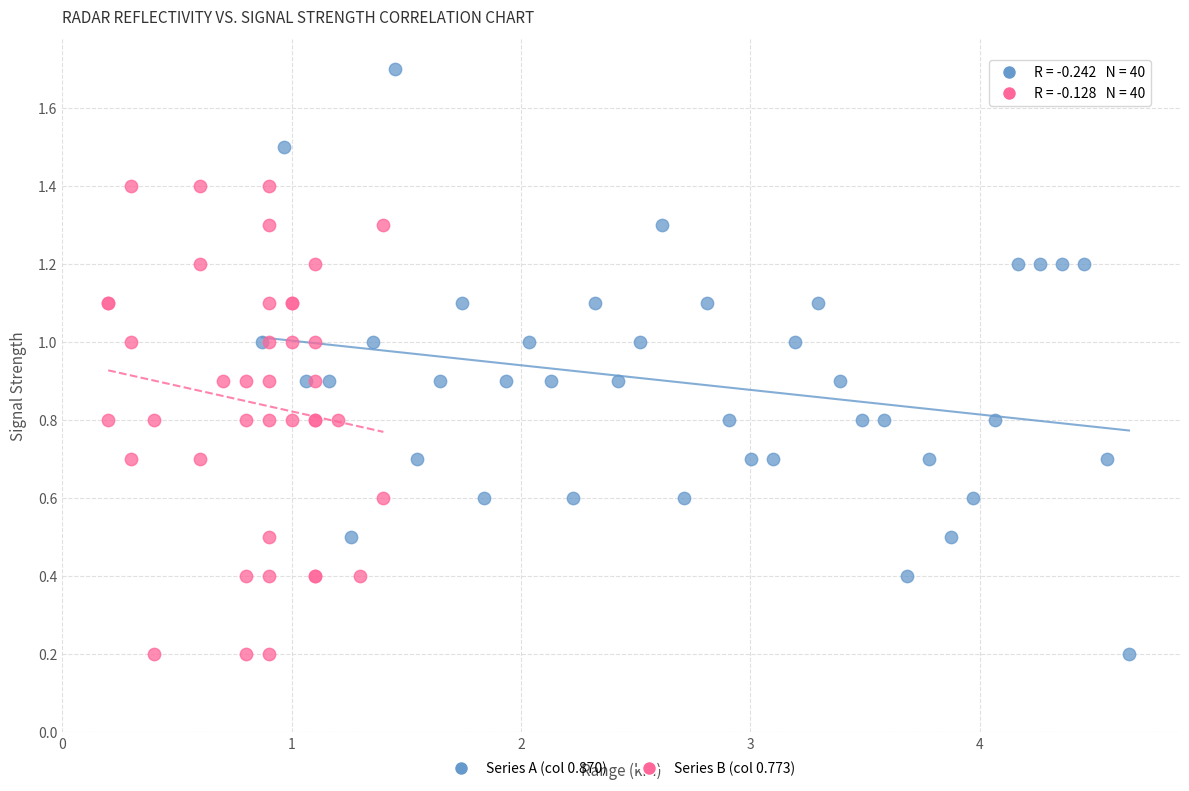

Which series has the largest Y range (max minus min)?

Series A (col 0.870)